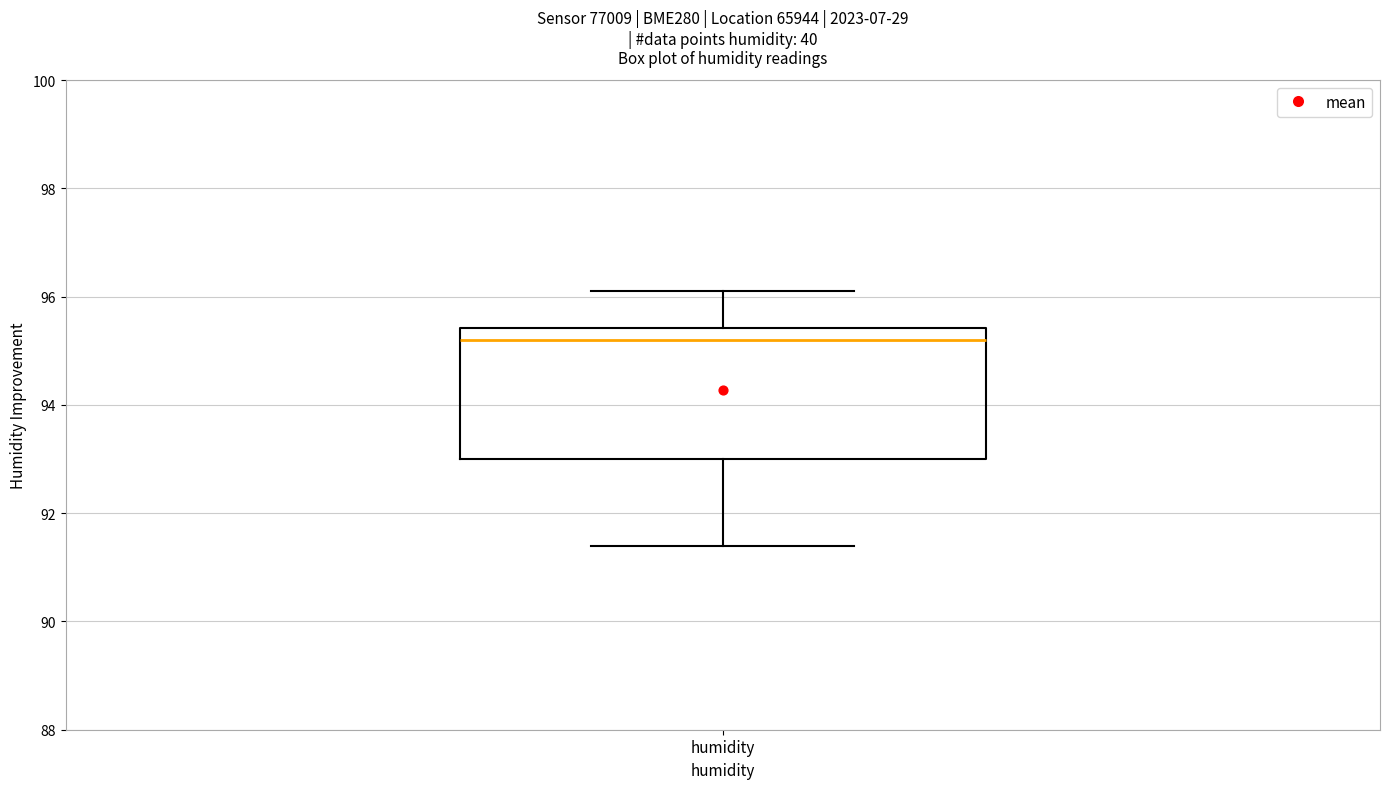

Read this box plot against the y-axis: the position of the median line, the range covered by the box, and the ends of both whiskers. The values are not printed on the chart, so give them approximately, as read against the axis.

median 95.2, box 93.0 to 95.4, whiskers 91.4 to 96.2